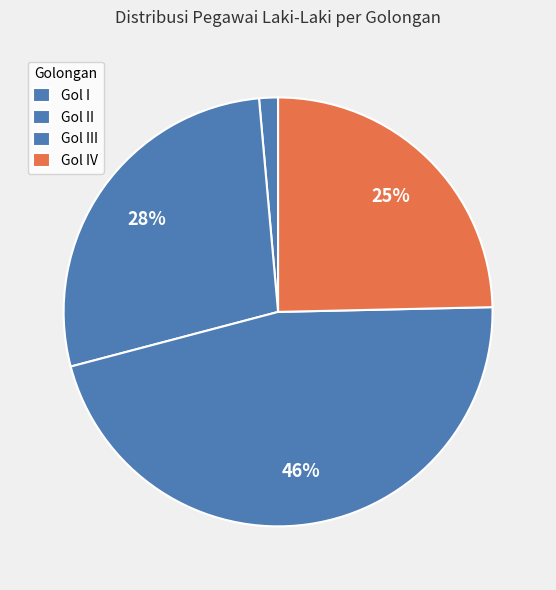

Combined, what portion of the pie is Gol IV and Gol I?

26.1%